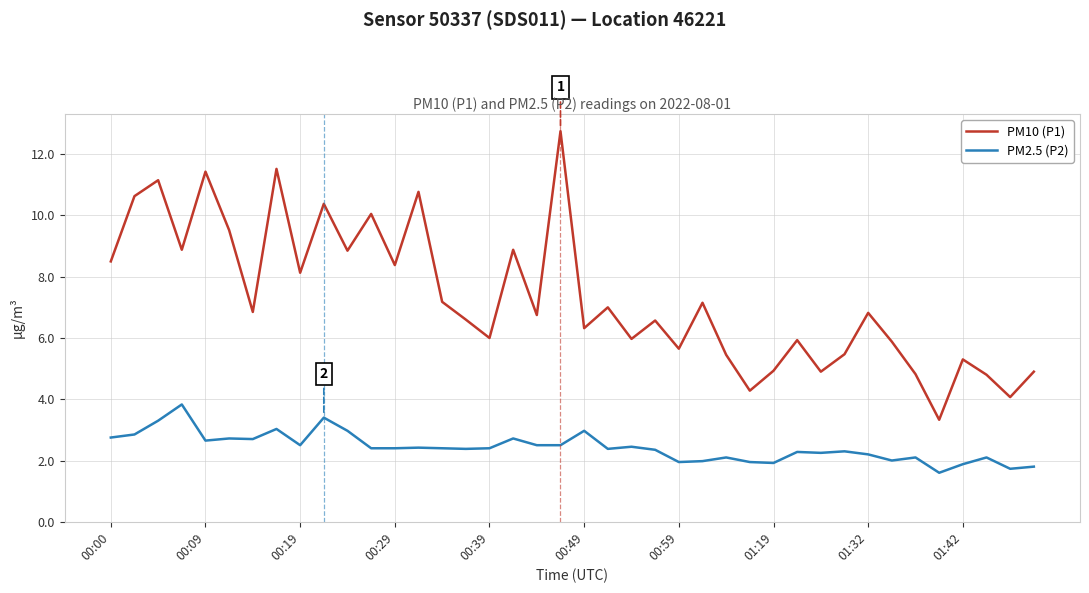

True or false: PM2.5 (P2) and PM10 (P1) intersect in this chart.

False